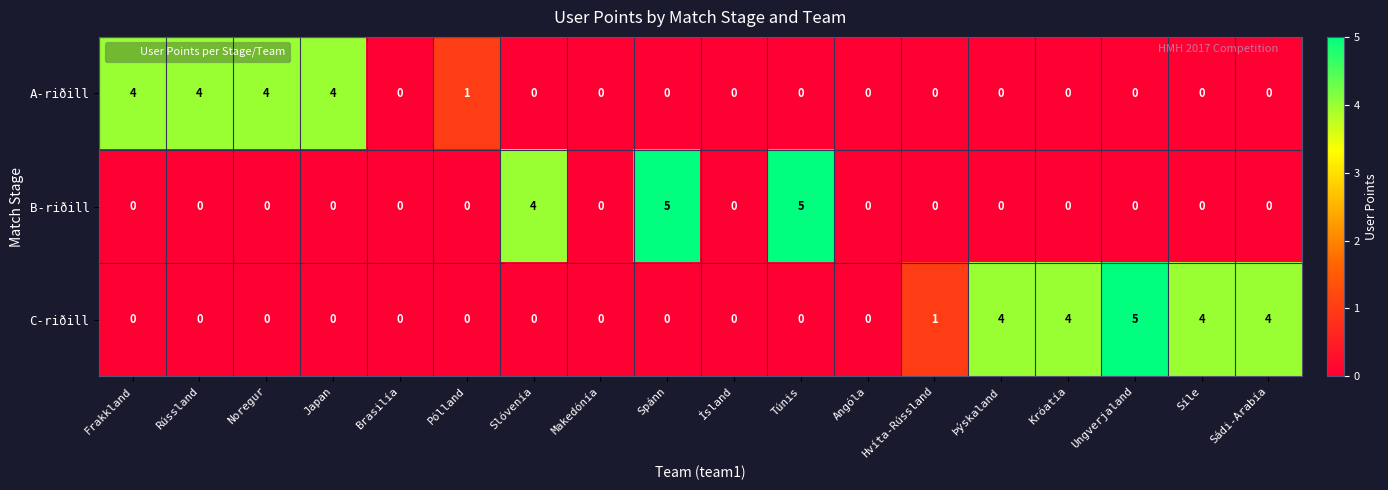

What is the difference between the maximum and second lowest values in the C-riðill series?

5